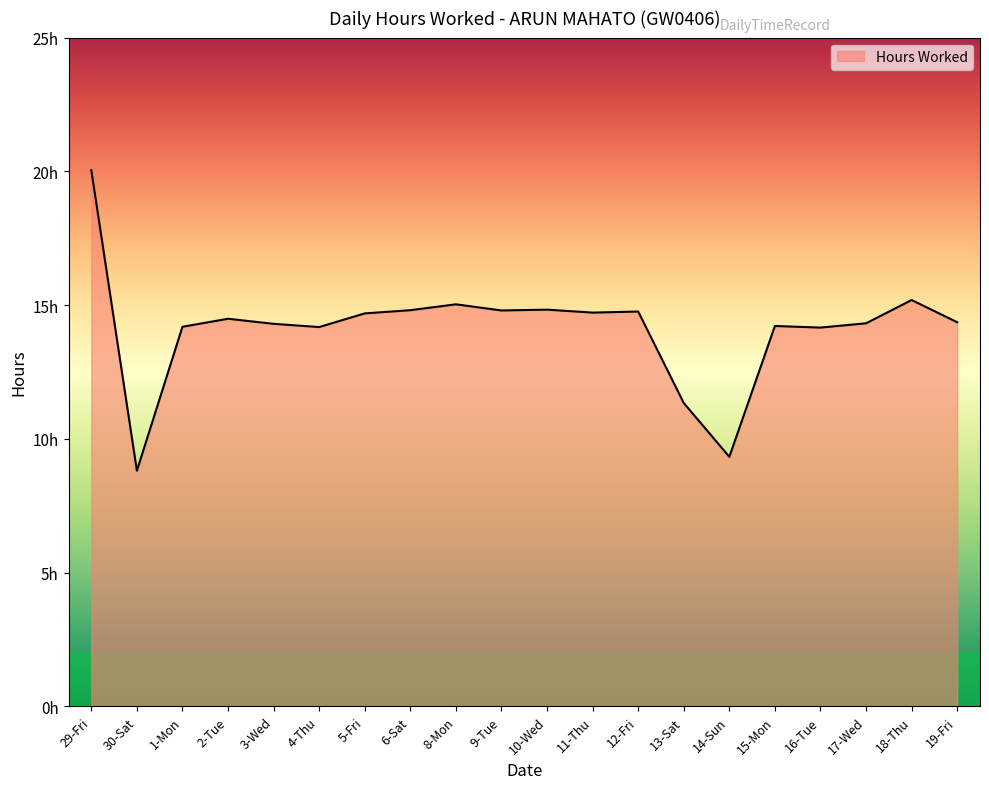

Does the chart display data point markers on the line(s)?

No